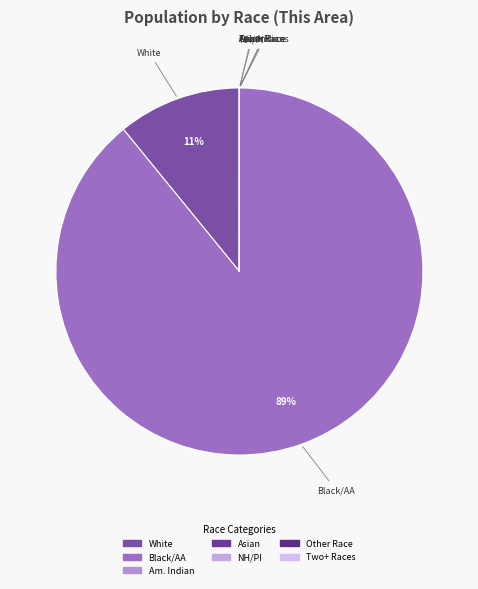

Is it true that Black/AA is 89% of the pie?

True